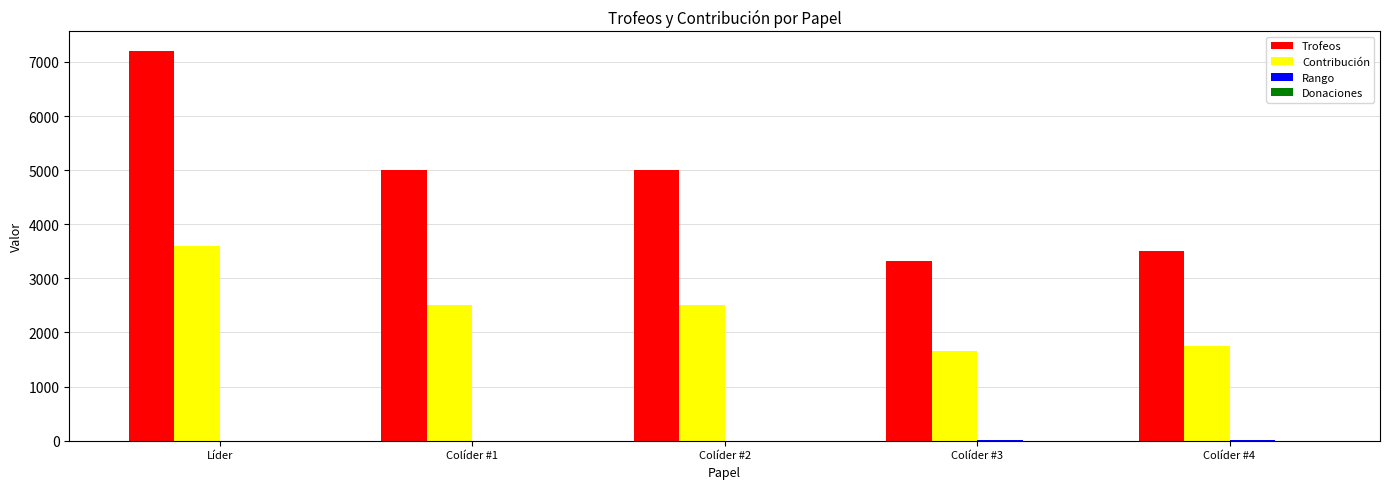

The Contribución series shows 956 at Líder. True or false?

False